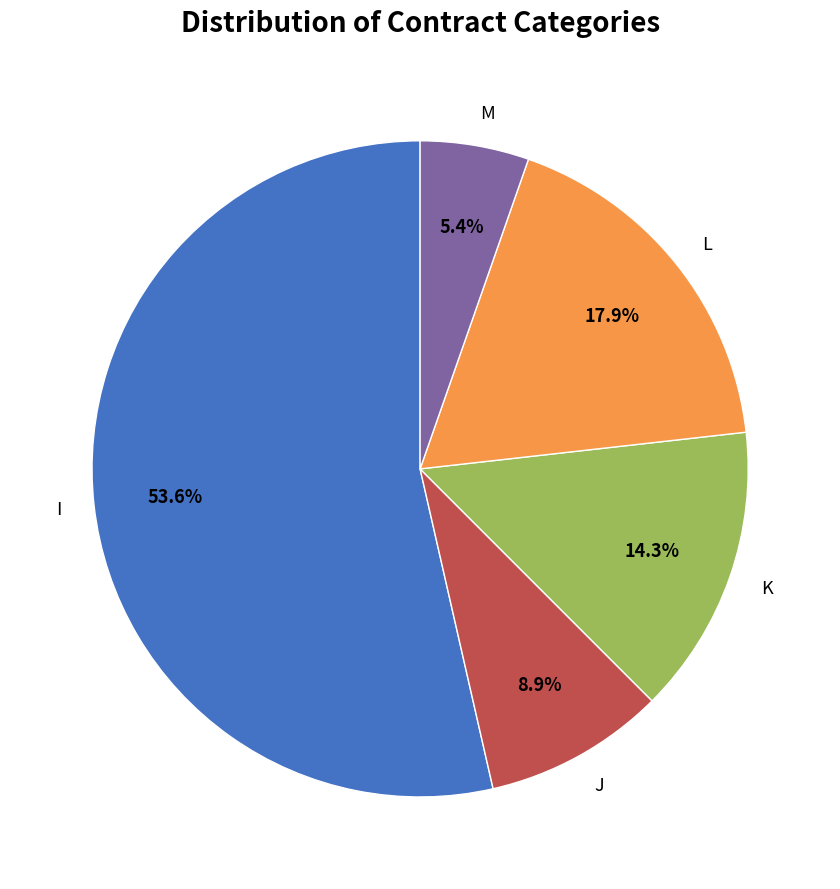

What is the smallest slice in the pie chart?

M